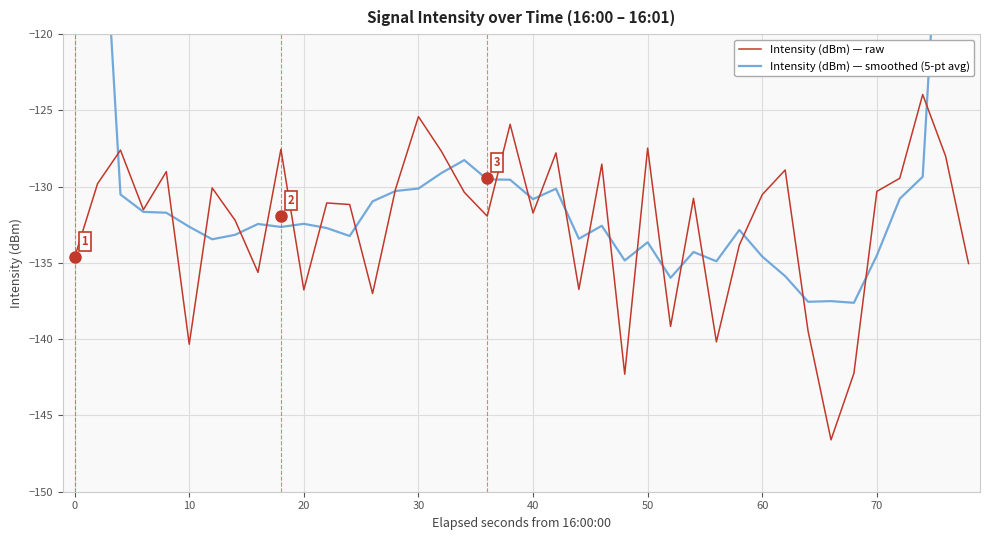

True or false: Intensity (dBm) — raw has a value of -216.3 at 10.

False